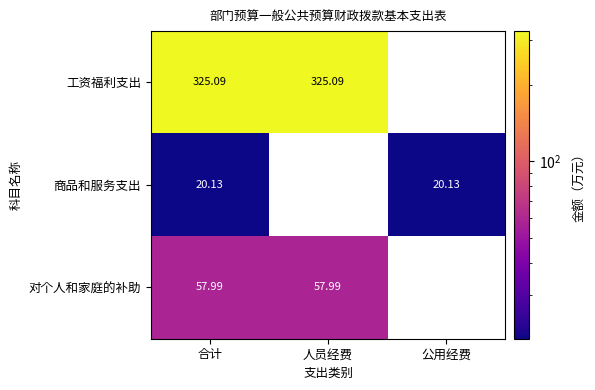

Which series has the largest range (max minus min)?

工资福利支出